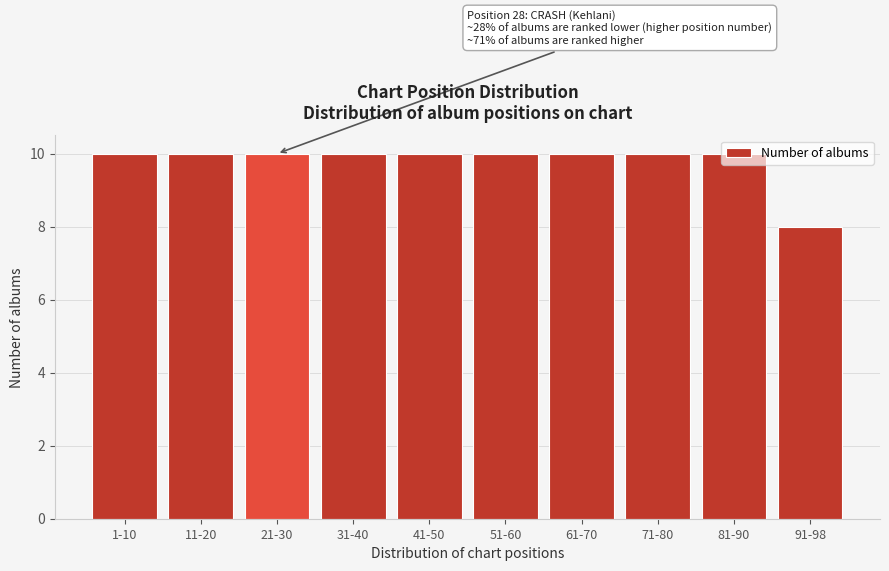

What is the average value?

10